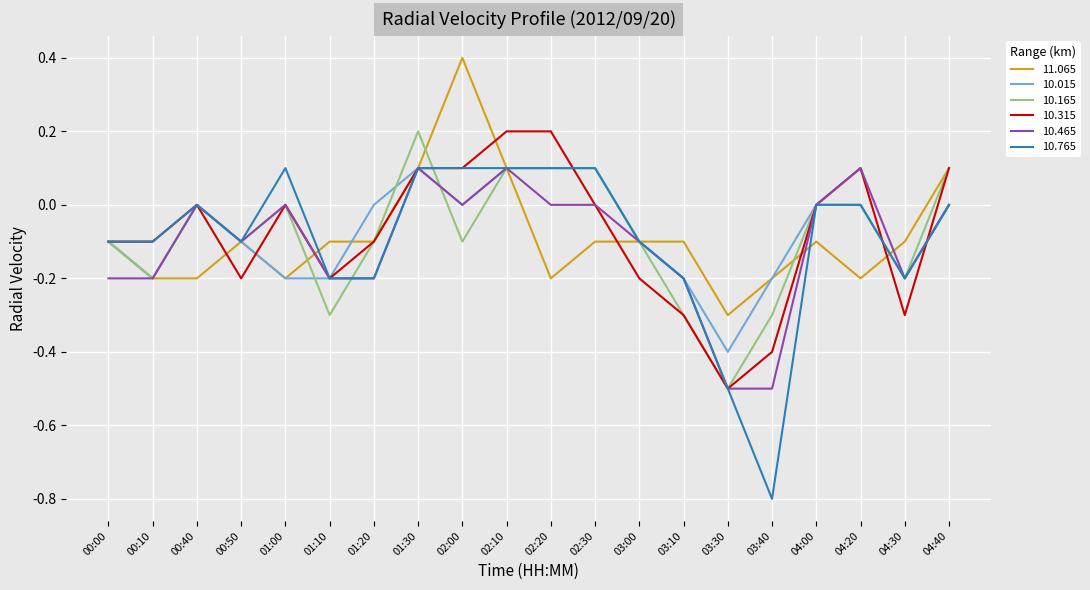

Which series has the widest spread of values?

10.765